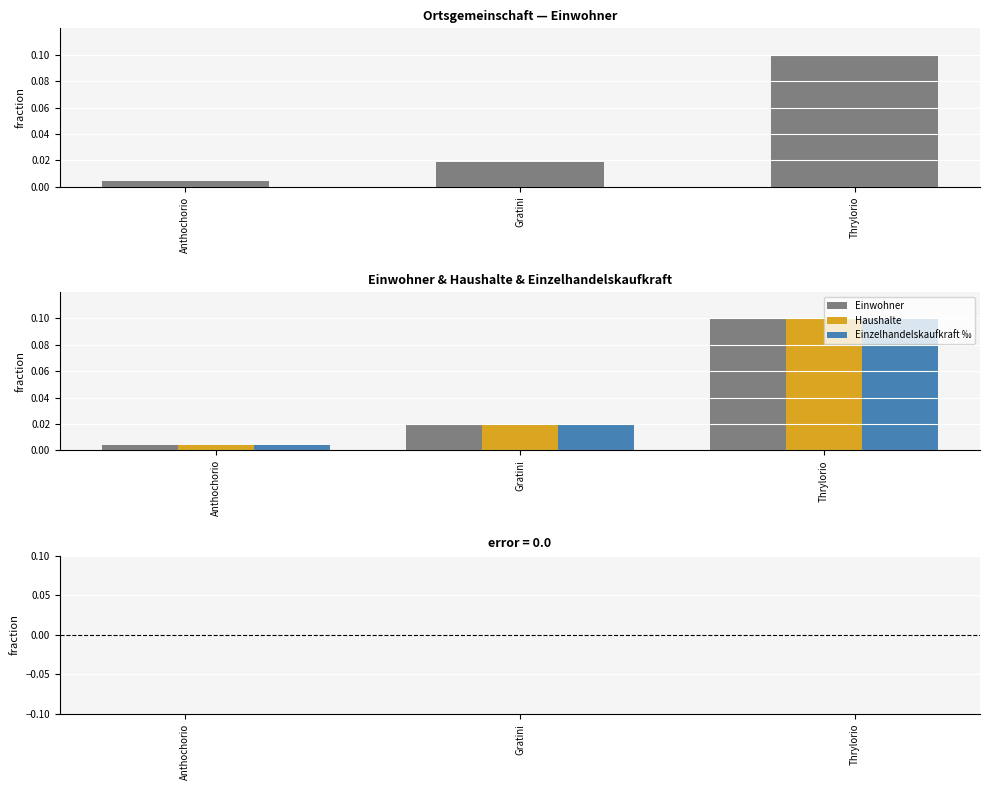

The Haushalte series shows 0.0 at Anthochorio. True or false?

True